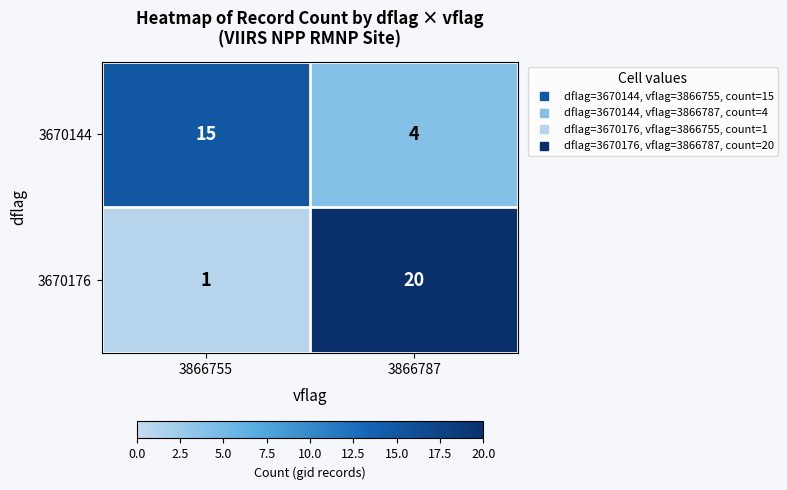

The value of 3670144 at 3866787 is 6. True or false?

False